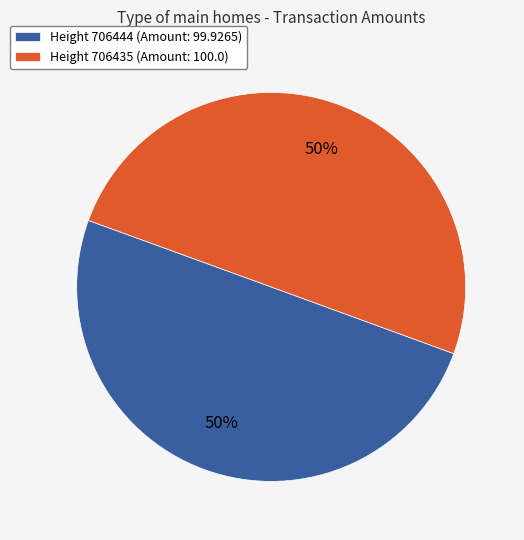

To the nearest percent, what portion does Height 706435 (Amount: 100.0) represent?

50%